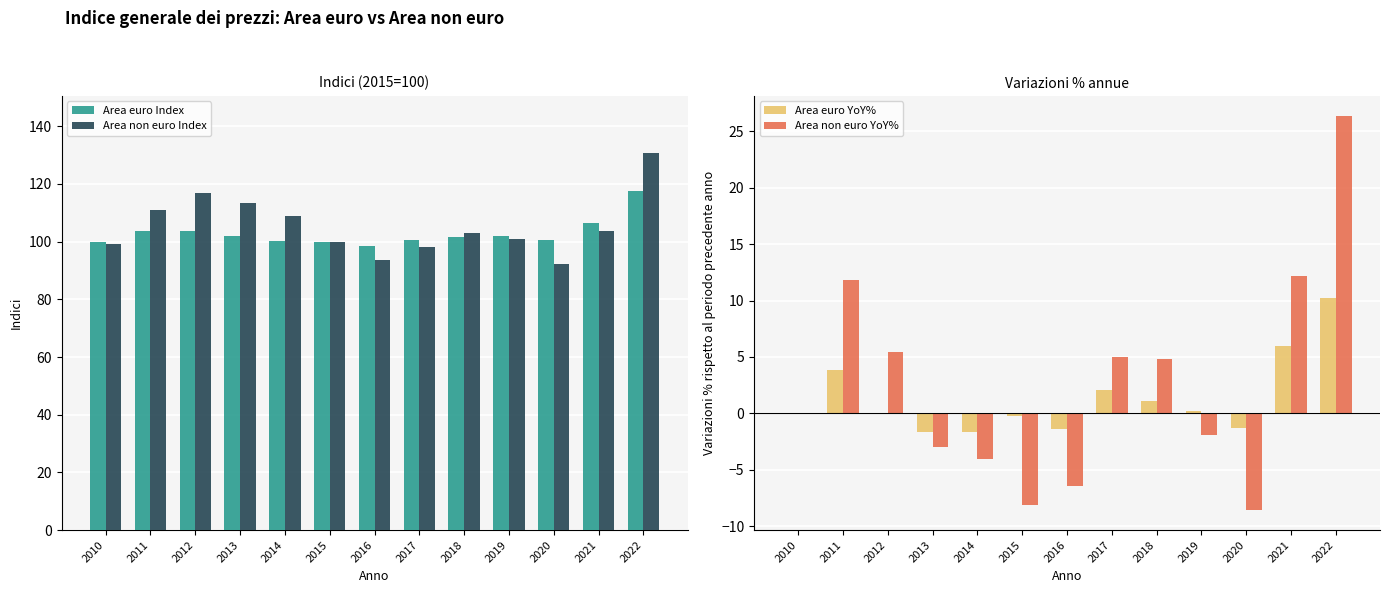

Reading left to right, what are all the values shown in this chart?

Area euro Index: 2010=99.9	2011=103.7	2012=103.6	2013=101.9	2014=100.2	2015=100.0	2016=98.6	2017=100.6	2018=101.7	2019=101.9	2020=100.6	2021=106.6	2022=117.5
Area non euro Index: 2010=99.2	2011=110.9	2012=116.9	2013=113.4	2014=108.8	2015=100.0	2016=93.6	2017=98.3	2018=103.0	2019=101.0	2020=92.3	2021=103.6	2022=130.9
Area euro YoY%: 2010=0.0	2011=3.8	2012=-0.1	2013=-1.6	2014=-1.7	2015=-0.2	2016=-1.4	2017=2.0	2018=1.1	2019=0.2	2020=-1.3	2021=6.0	2022=10.2
Area non euro YoY%: 2010=0.0	2011=11.8	2012=5.4	2013=-3.0	2014=-4.1	2015=-8.1	2016=-6.4	2017=5.0	2018=4.8	2019=-1.9	2020=-8.6	2021=12.2	2022=26.4